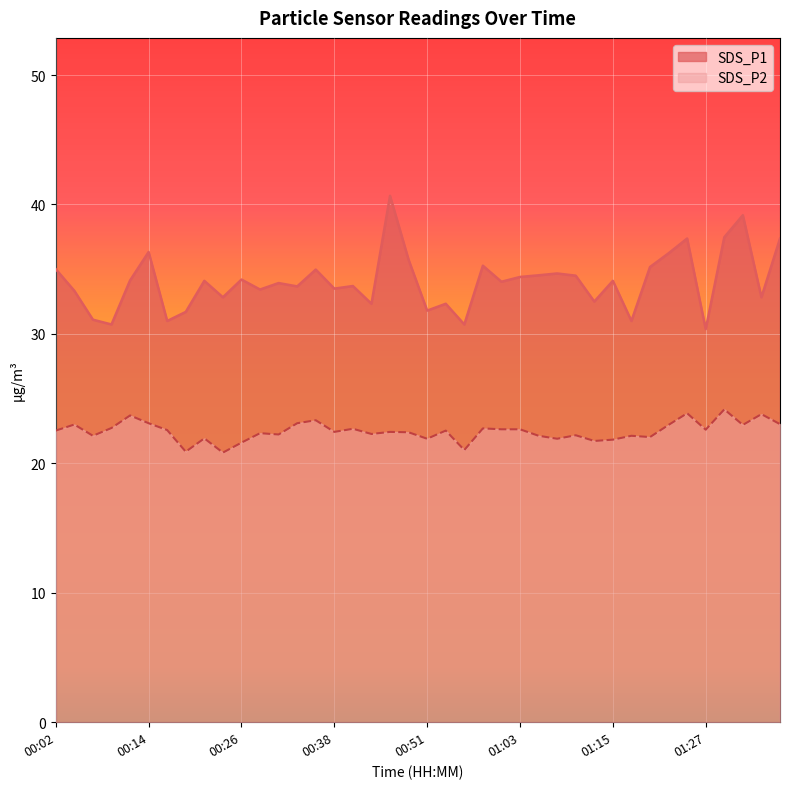

Reading left to right, list all the values displayed in this chart.

SDS_P1: 00:02=35.0	00:04=33.3	00:07=31.1	00:09=30.7	00:12=34.1	00:14=36.3	00:16=31.0	00:19=31.7	00:21=34.1	00:24=32.8	00:26=34.2	00:29=33.4	00:31=33.9	00:33=33.7	00:36=35.0	00:38=33.5	00:41=33.7	00:43=32.3	00:46=40.7	00:48=35.7	00:51=31.8	00:53=32.3	00:55=30.7	00:58=35.3	01:00=34.0	01:03=34.4	01:05=34.5	01:08=34.7	01:10=34.5	01:12=32.5	01:15=34.1	01:17=31.0	01:20=35.2	01:22=36.2	01:25=37.4	01:27=30.4	01:29=37.5	01:32=39.2	01:34=32.8	01:37=37.4
SDS_P2: 00:02=22.5	00:04=23.0	00:07=22.1	00:09=22.7	00:12=23.7	00:14=23.1	00:16=22.6	00:19=20.9	00:21=21.9	00:24=20.8	00:26=21.6	00:29=22.3	00:31=22.2	00:33=23.1	00:36=23.3	00:38=22.4	00:41=22.7	00:43=22.3	00:46=22.4	00:48=22.4	00:51=21.9	00:53=22.5	00:55=21.0	00:58=22.7	01:00=22.6	01:03=22.6	01:05=22.1	01:08=21.9	01:10=22.2	01:12=21.7	01:15=21.8	01:17=22.1	01:20=22.0	01:22=23.0	01:25=23.9	01:27=22.6	01:29=24.2	01:32=23.0	01:34=23.8	01:37=23.0